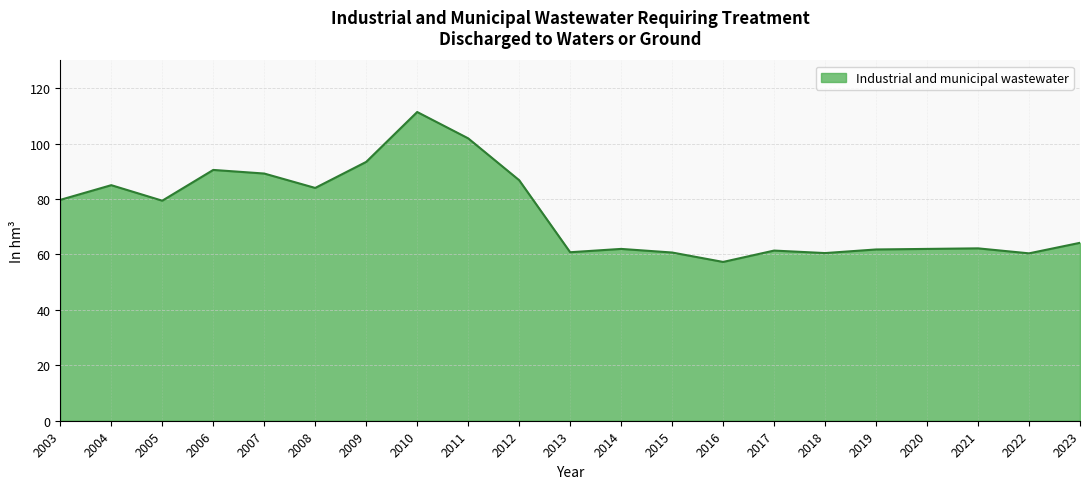

What is the difference between the maximum and minimum values?

54.1